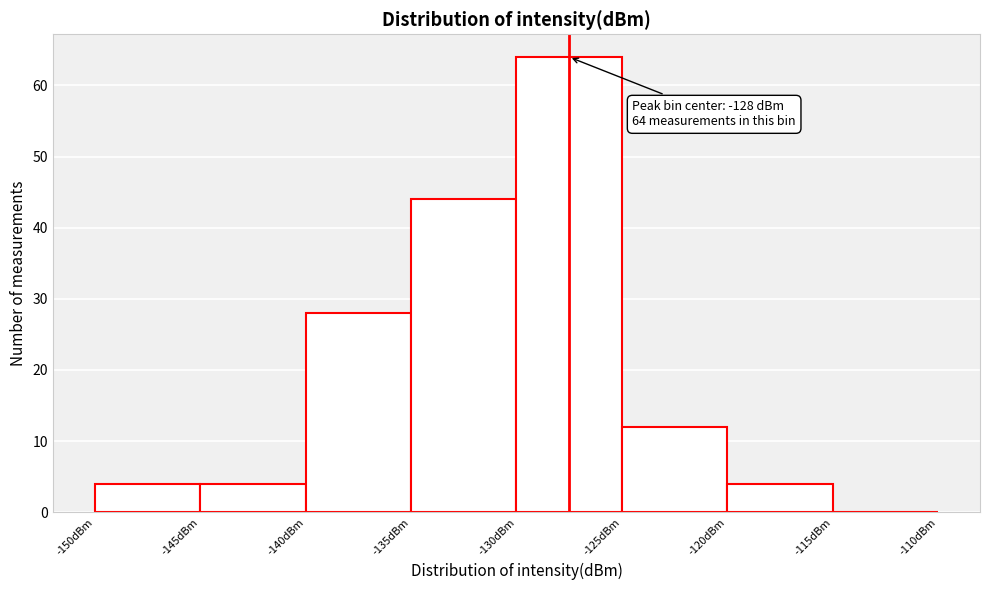

Which range on the x-axis has the tallest bar?

-130 to -125